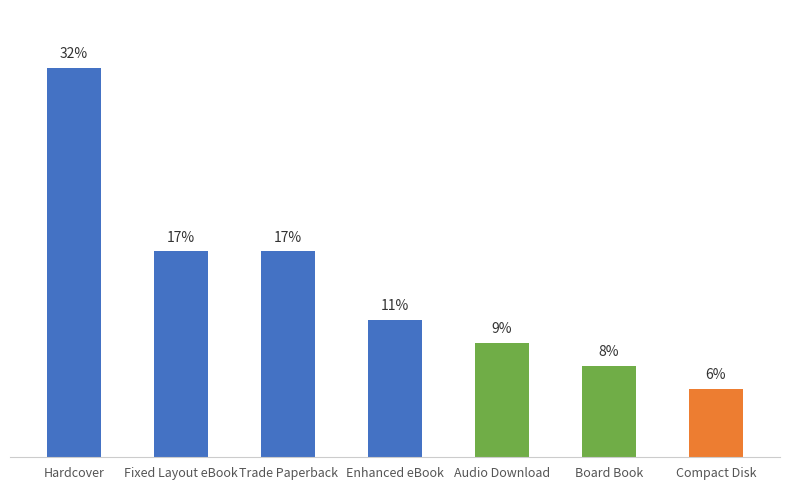

Which has a higher value, Compact Disk or Enhanced eBook?

Enhanced eBook